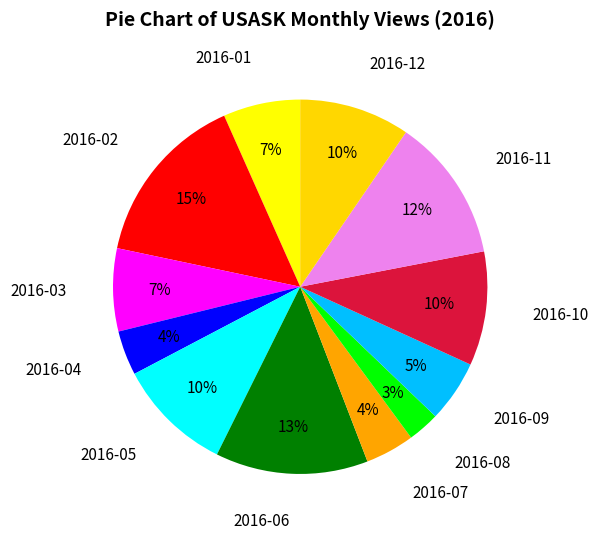

To the nearest percent, what is the combined percentage of 2016-09 and 2016-10?

15%